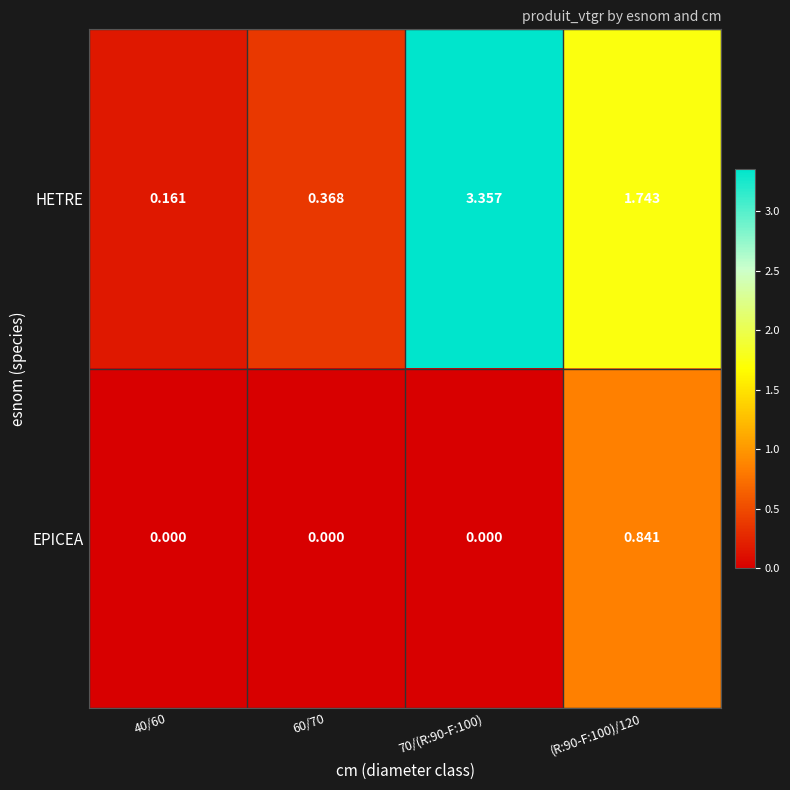

Which series changed the most between 40/60 and 70/(R:90-F:100)?

HETRE